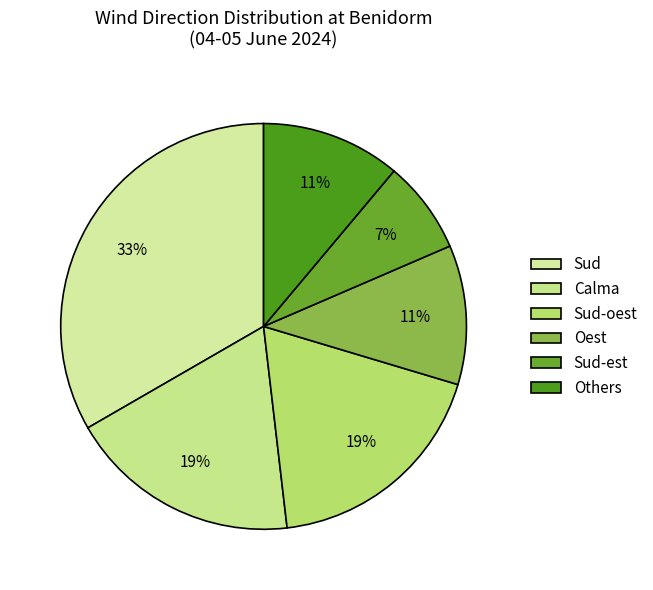

What portion of the pie excludes Sud-est?

92.6%